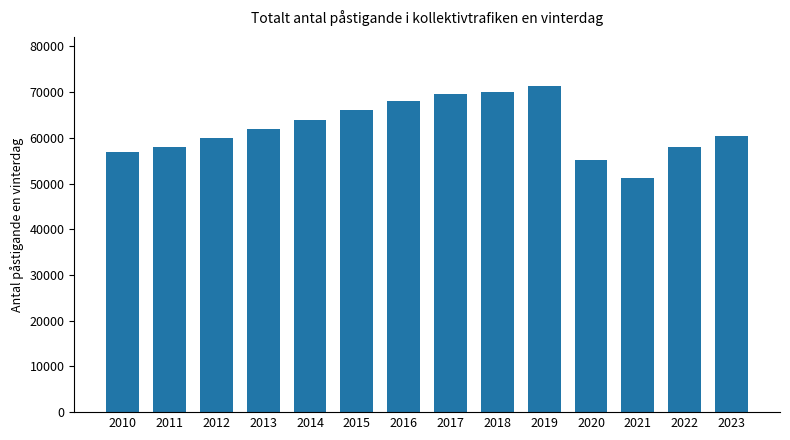

What is the value of the 4th bar from the left?

62000